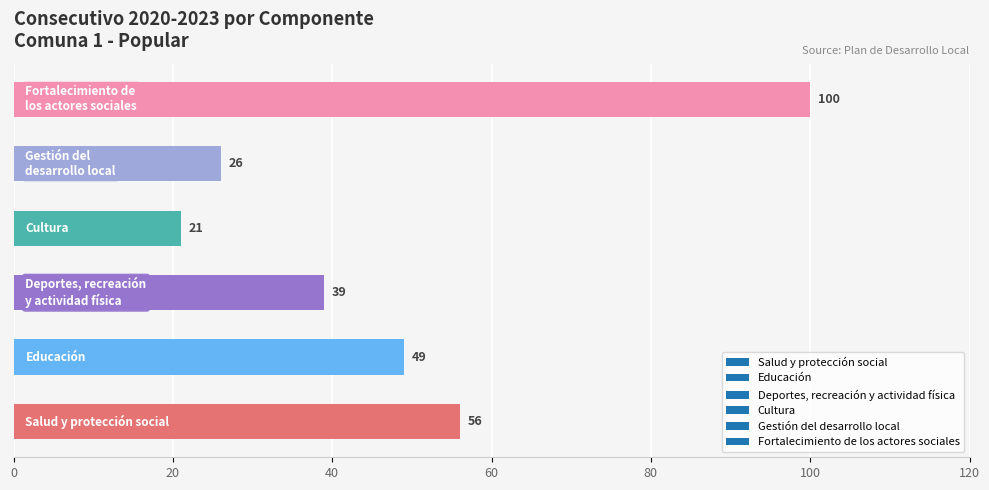

What is the difference between the second highest and minimum values?

35